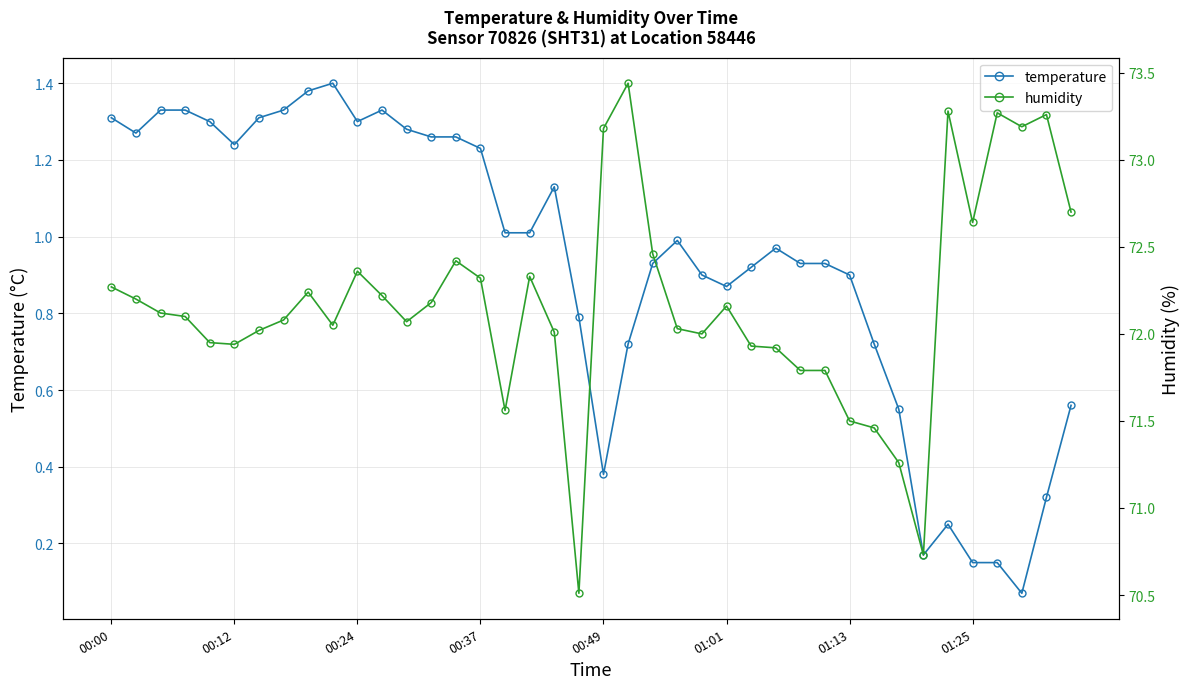

What is the smallest value displayed?

0.1